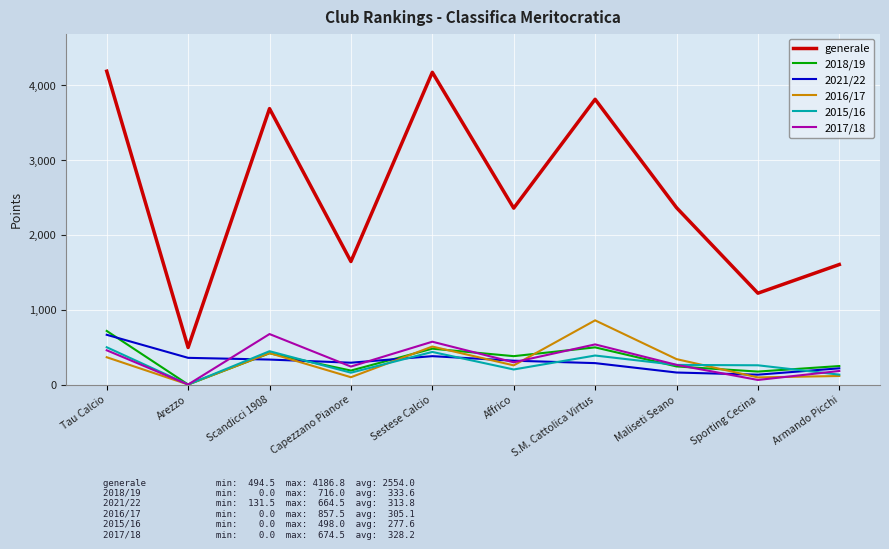

True or false: generale and 2018/19 cross at least once.

False